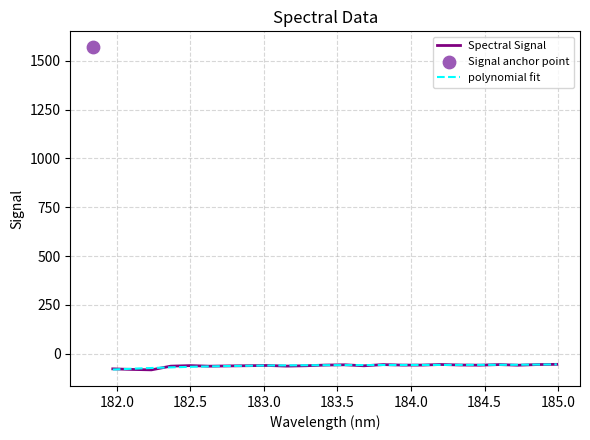

Between 182.8925964608 and 184.5979655002, which is larger?

184.5979655002